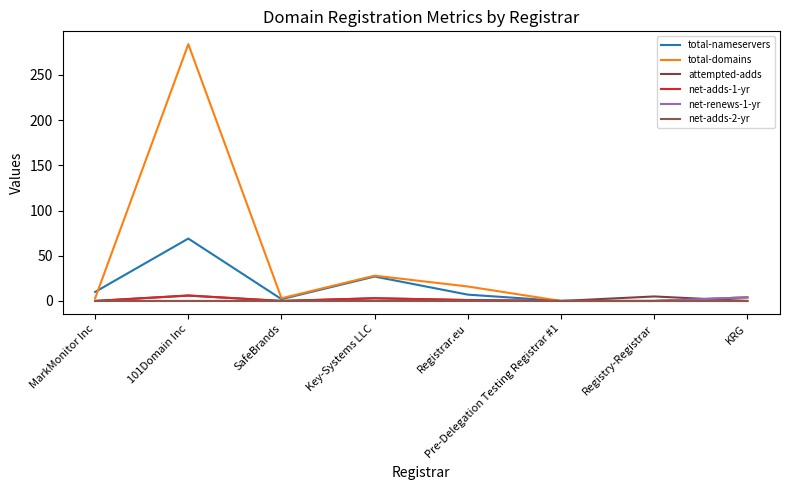

What is the sum of all total-domains values?

338